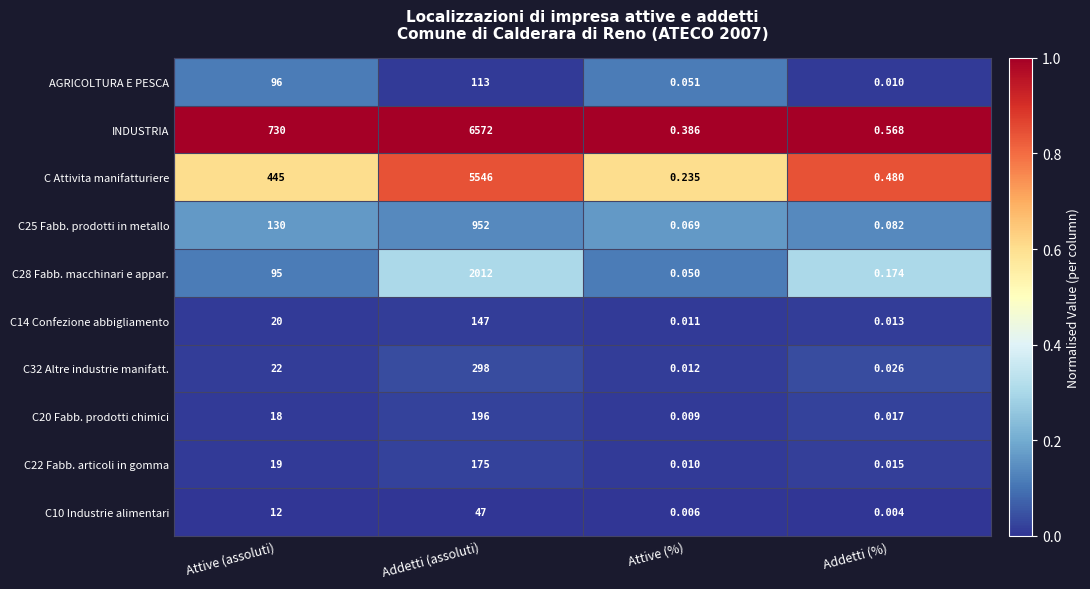

At Attive (%), list the series in order from smallest to largest.

C10 Industrie alimentari, C20 Fabb. prodotti chimici, C22 Fabb. articoli in gomma, C14 Confezione abbigliamento, C32 Altre industrie manifatt., C28 Fabb. macchinari e appar., AGRICOLTURA E PESCA, C25 Fabb. prodotti in metallo, C Attivita manifatturiere, INDUSTRIA